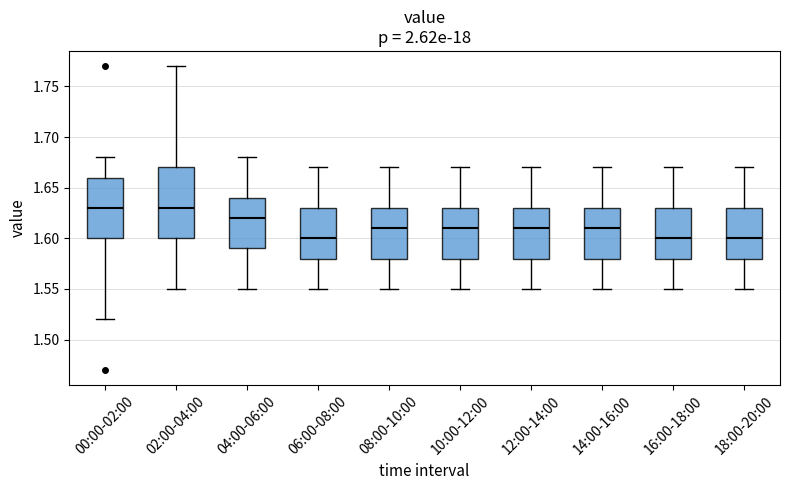

Reading left to right, read every box against the y-axis: the position of its median line, the range the box covers, and the ends of its whiskers. The values are not printed on the chart, so give them approximately, as read against the axis.

00:00-02:00: median 1.63, box 1.60 to 1.66, whiskers 1.52 to 1.68
02:00-04:00: median 1.63, box 1.60 to 1.67, whiskers 1.55 to 1.77
04:00-06:00: median 1.62, box 1.59 to 1.64, whiskers 1.55 to 1.68
06:00-08:00: median 1.60, box 1.58 to 1.63, whiskers 1.55 to 1.67
08:00-10:00: median 1.61, box 1.58 to 1.63, whiskers 1.55 to 1.67
10:00-12:00: median 1.61, box 1.58 to 1.63, whiskers 1.55 to 1.67
12:00-14:00: median 1.61, box 1.58 to 1.63, whiskers 1.55 to 1.67
14:00-16:00: median 1.61, box 1.58 to 1.63, whiskers 1.55 to 1.67
16:00-18:00: median 1.60, box 1.58 to 1.63, whiskers 1.55 to 1.67
18:00-20:00: median 1.60, box 1.58 to 1.63, whiskers 1.55 to 1.67